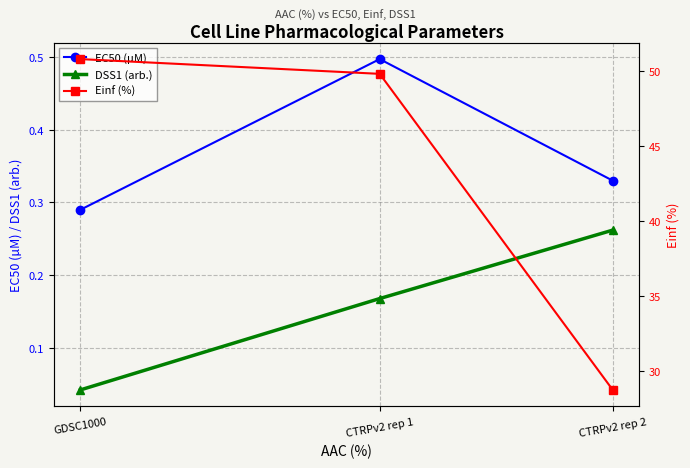

Reading left to right, what are all the values shown in this chart?

EC50 (µM): GDSC1000=0.3	CTRPv2 rep 1=0.5	CTRPv2 rep 2=0.3
DSS1 (arb.): GDSC1000=0.0	CTRPv2 rep 1=0.2	CTRPv2 rep 2=0.3
Einf (%): GDSC1000=50.8	CTRPv2 rep 1=49.8	CTRPv2 rep 2=28.8